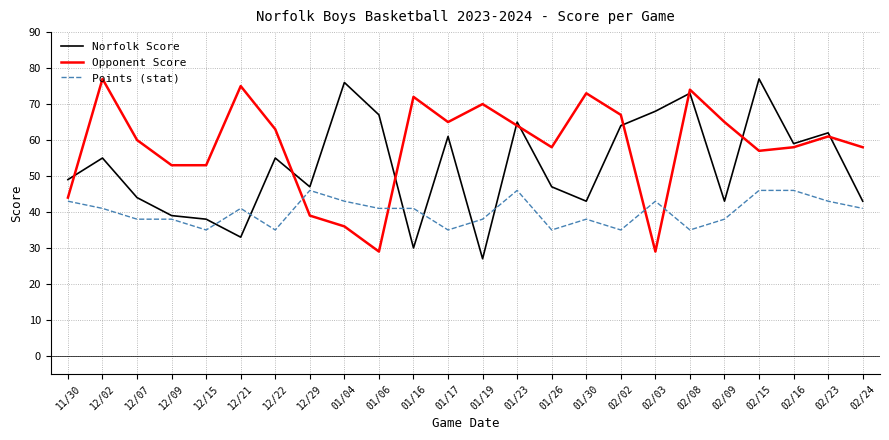

True or false: Opponent Score and Points (stat) intersect in this chart.

True